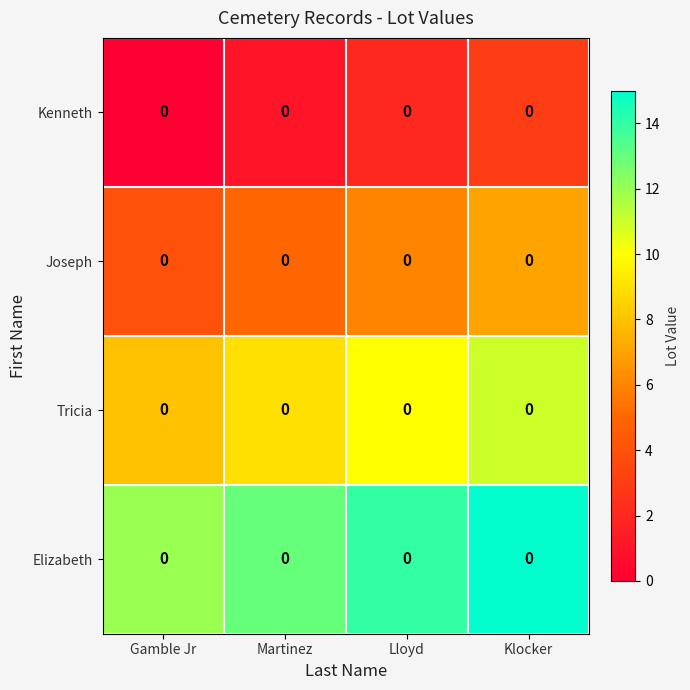

Which series has the largest total across all categories?

Elizabeth